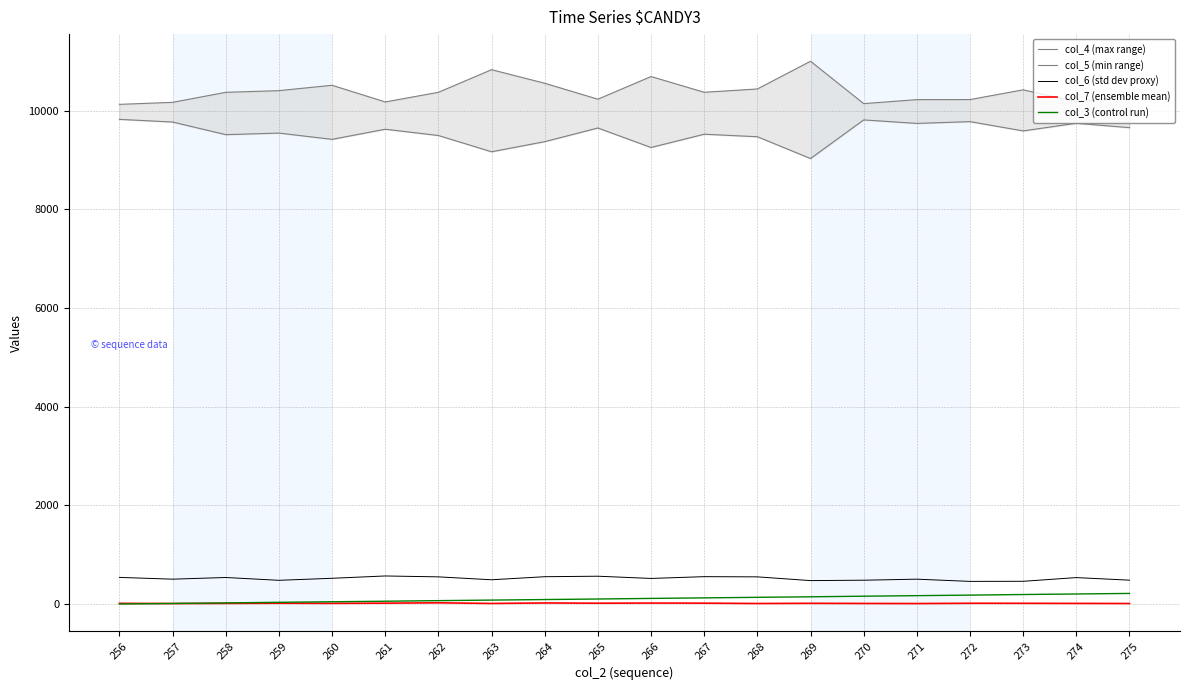

At which category does col_6 (std dev proxy) reach its first local peak?

258